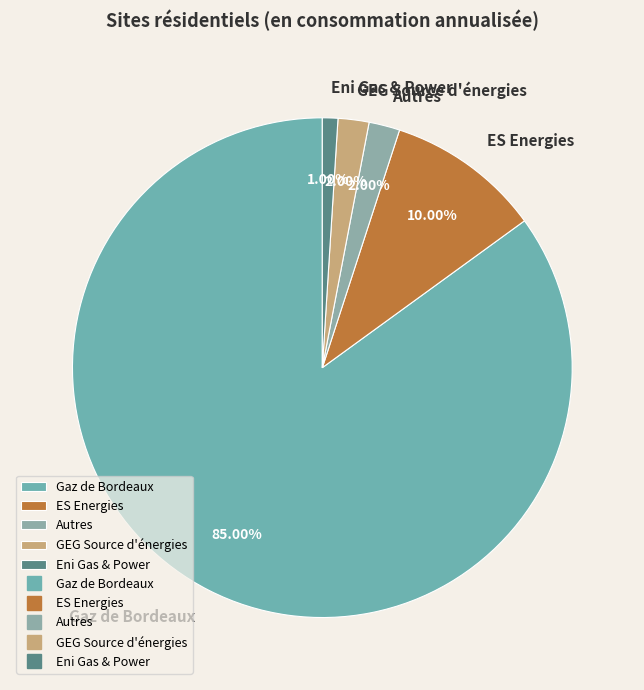

Combined, do Autres and GEG Source d'énergies account for over 50%?

No